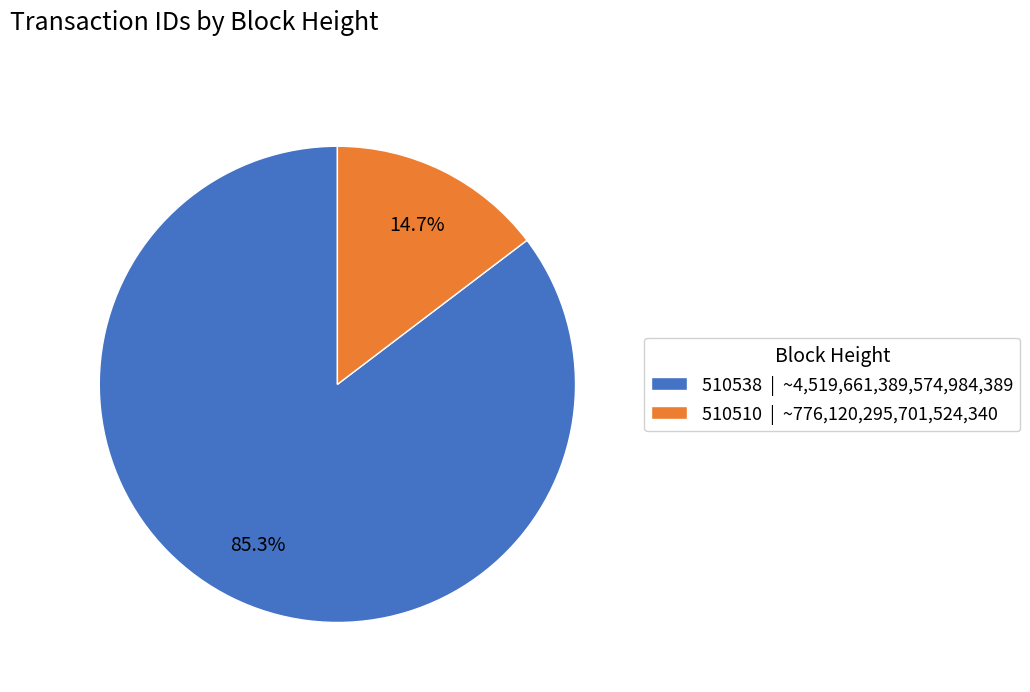

True or false: 510538 accounts for 98% of the total.

False